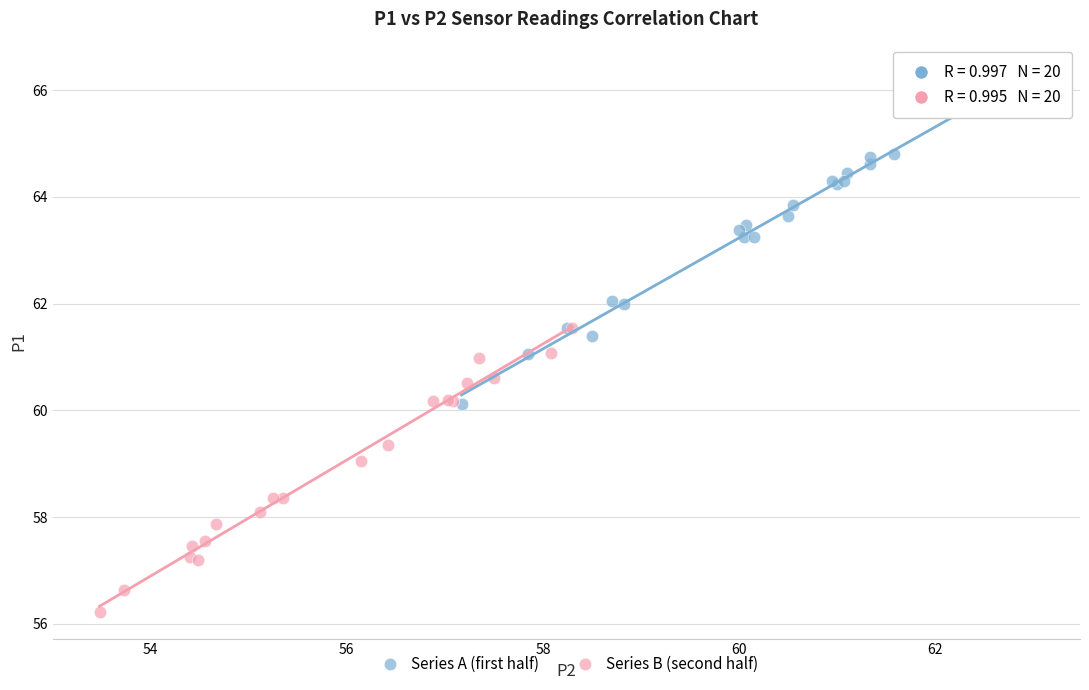

Which series reaches the maximum Y coordinate?

Series A (first half)